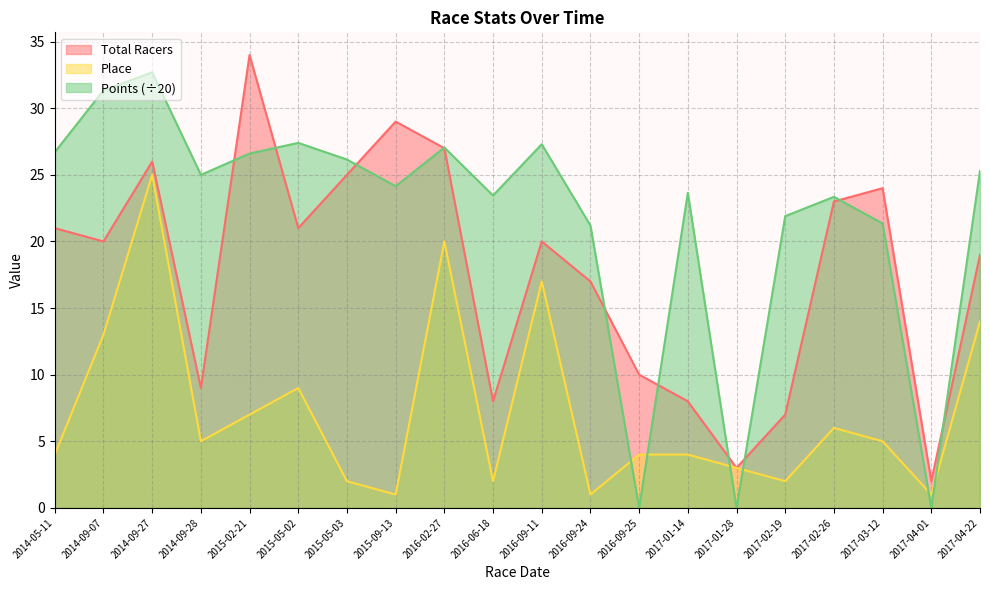

What is the sum of all Place values?

145.0